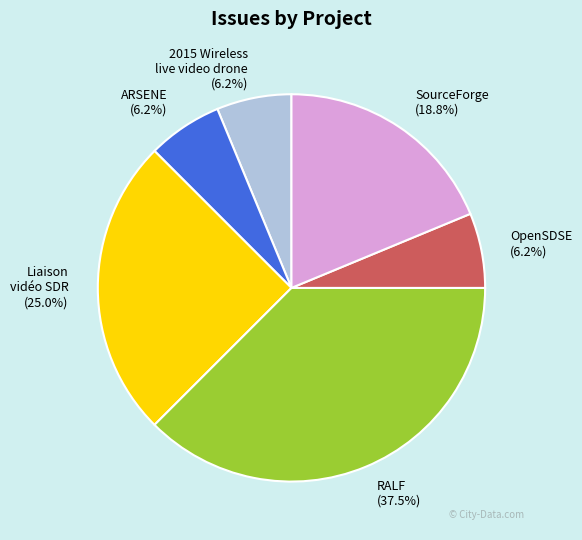

What is the ratio of the value at Liaison vidéo SDR to the value at 2015 Wireless live video drone?

4.0